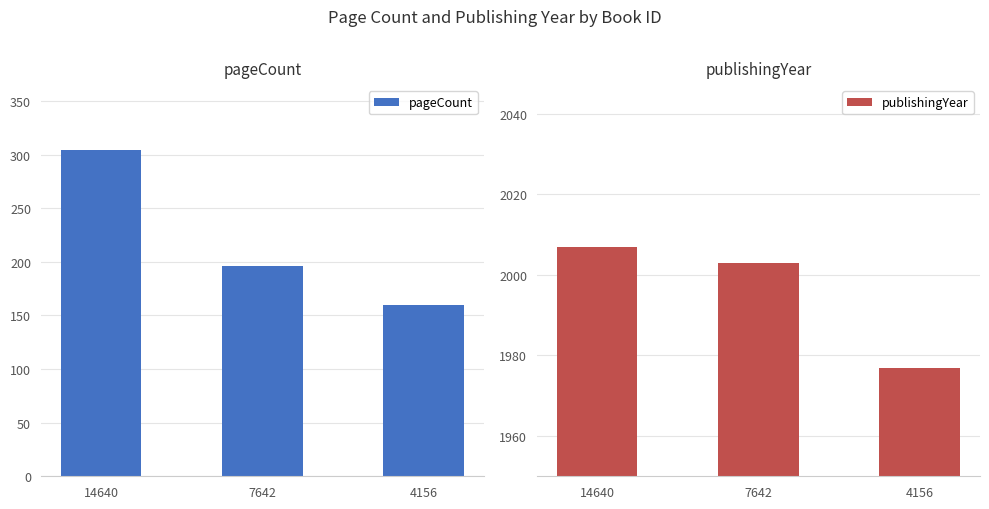

Count the number of categories in the chart.

3